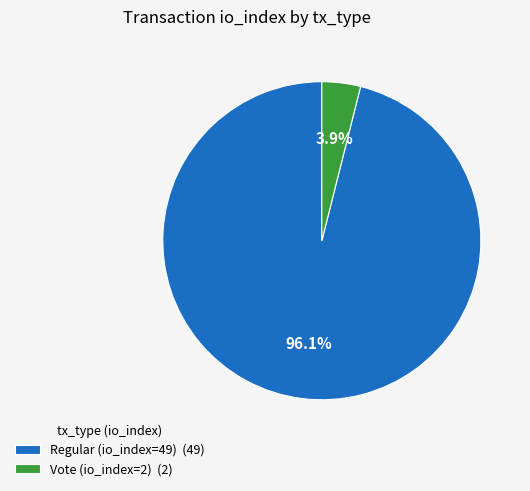

Which slice is the largest?

Regular (io_index=49)